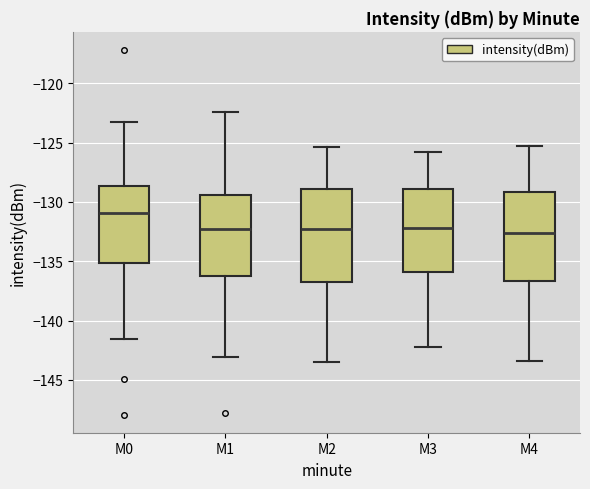

Where does the median line of the box for M1 sit on the y-axis? The values are not printed on the chart, so give them approximately, as read against the axis.

-132.5